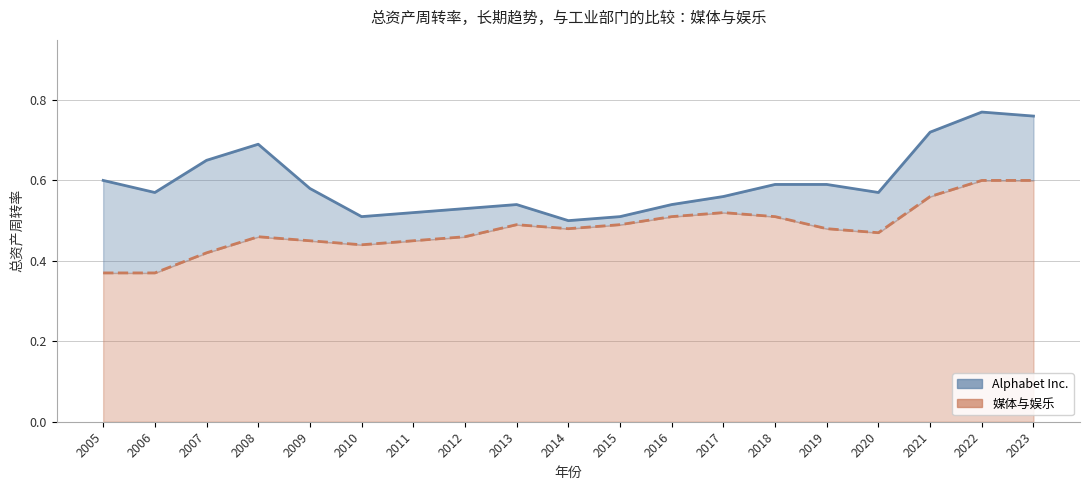

Does the chart display data point markers on the line(s)?

No